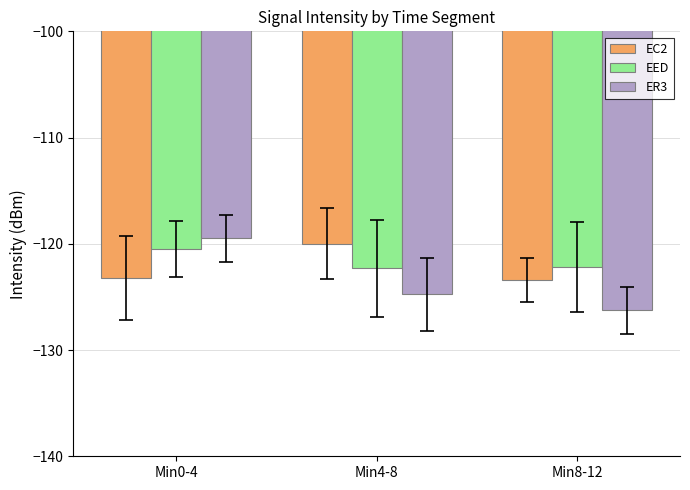

What position from the right is Min4-8?

2